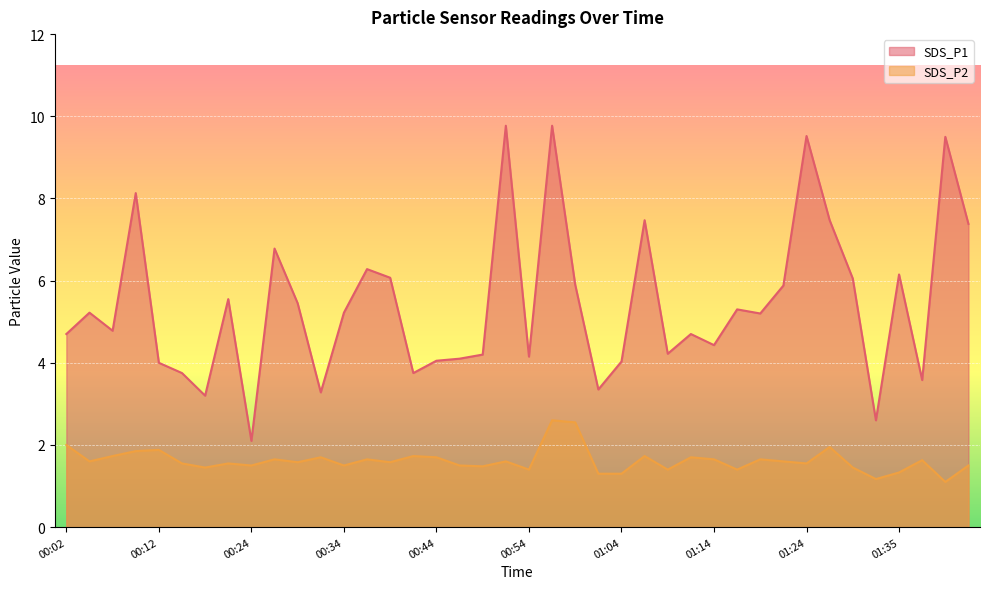

How many lines are shown in the chart?

2